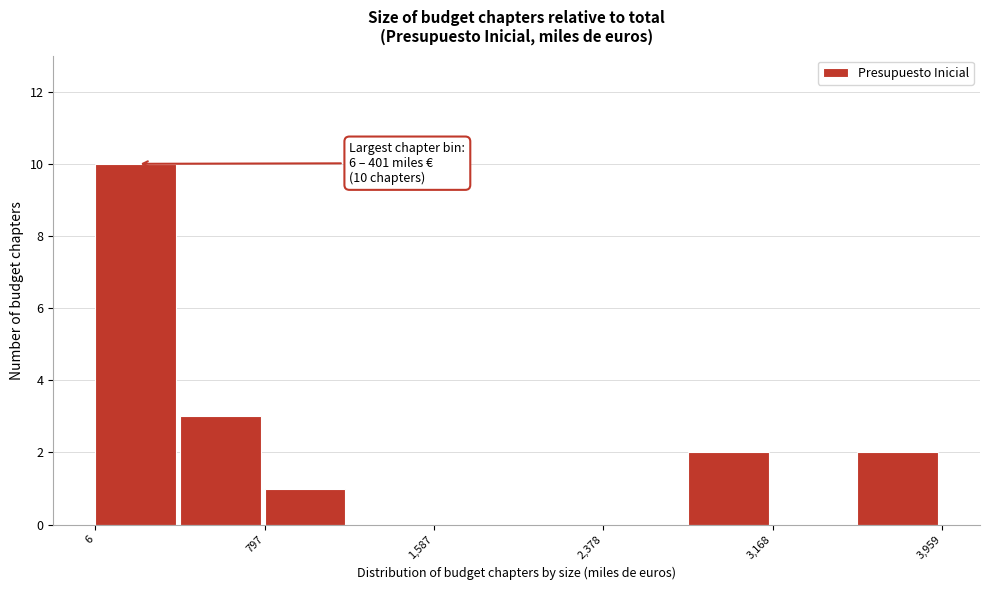

Around what value on the x-axis is the tallest bar? Give the approximate position of its centre, as read against the axis.

200